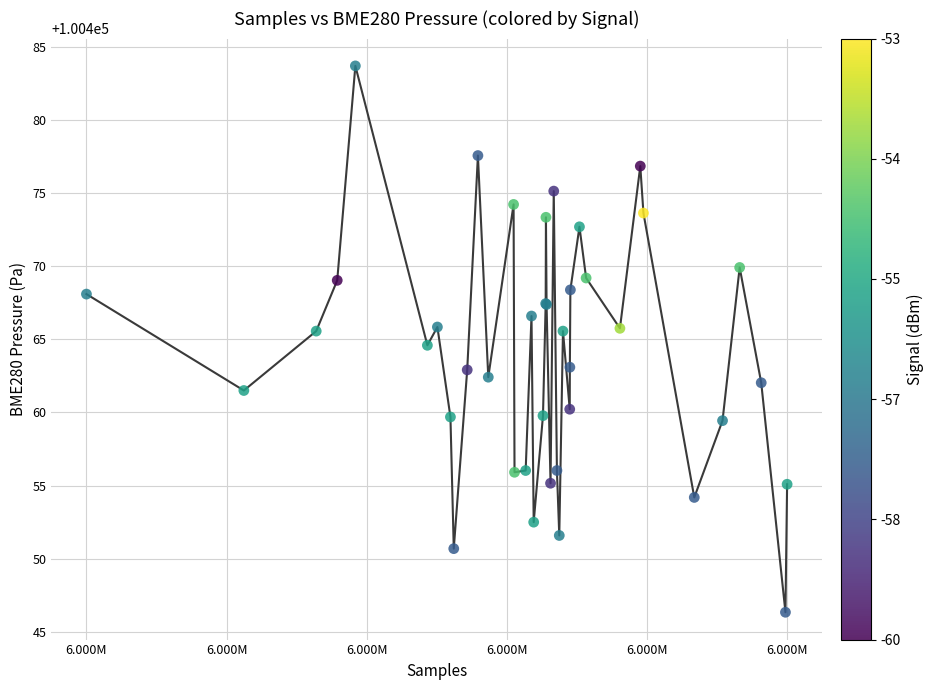

What is the smallest value displayed?

100446.3